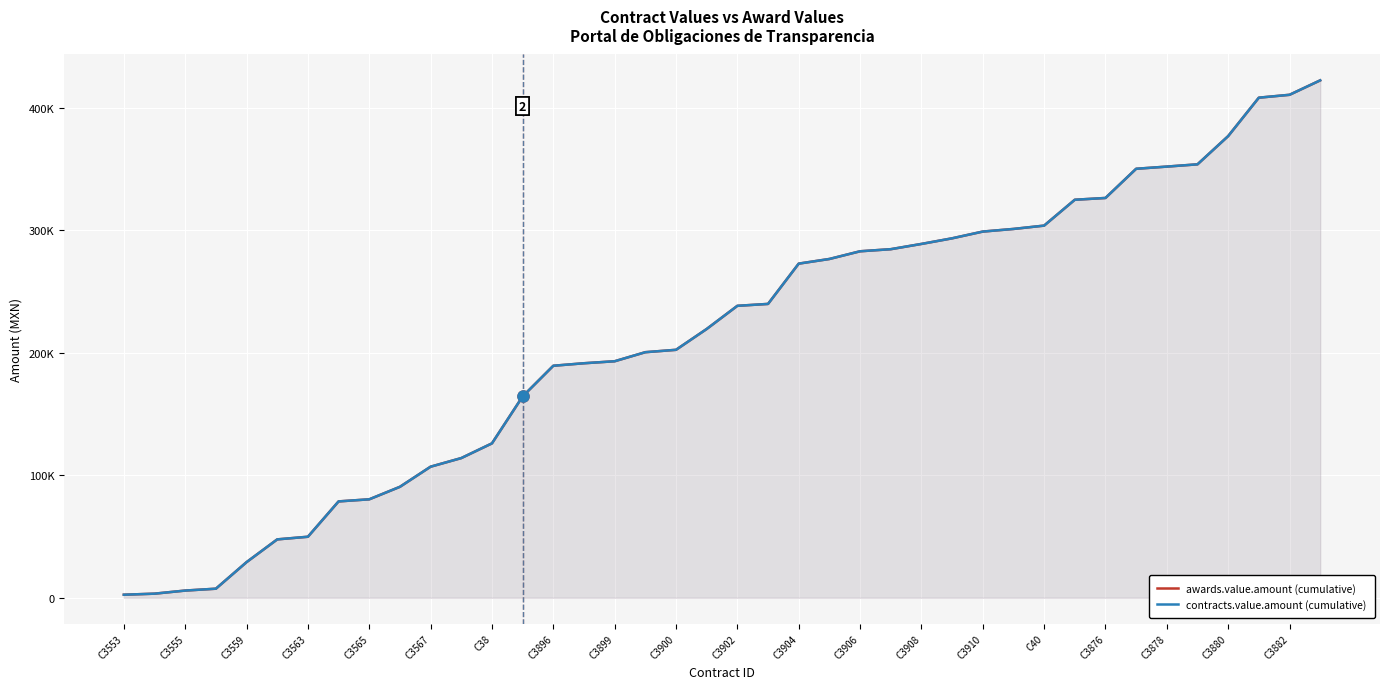

True or false: contracts.value.amount (cumulative) and awards.value.amount (cumulative) cross at least once.

False